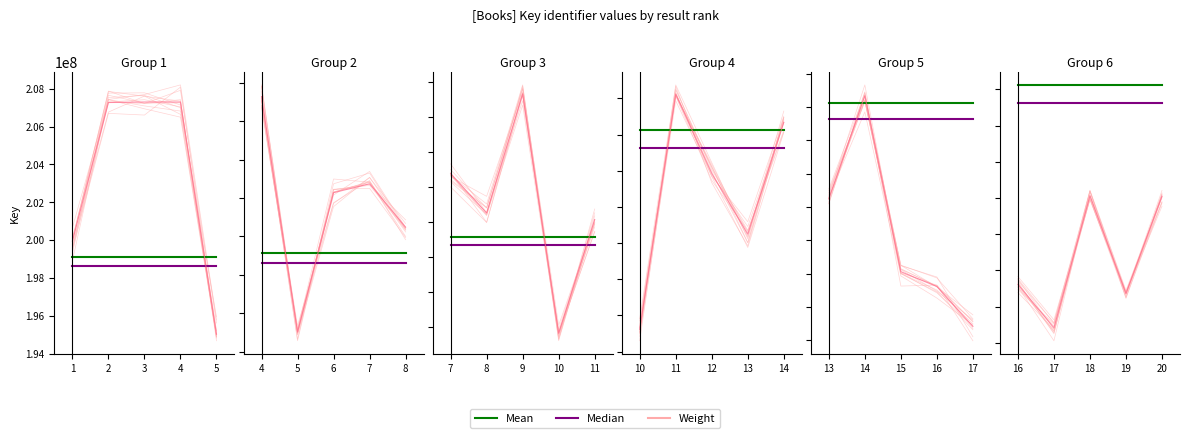

How many lines are shown in the chart?

3